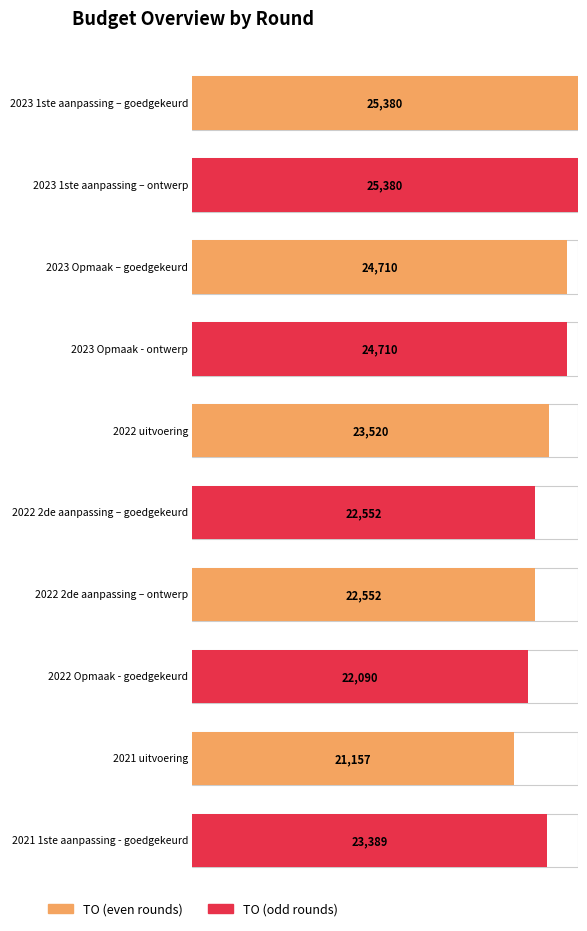

Which has a higher value, 2022 2de aanpassing – ontwerp or 2021 uitvoering?

2022 2de aanpassing – ontwerp